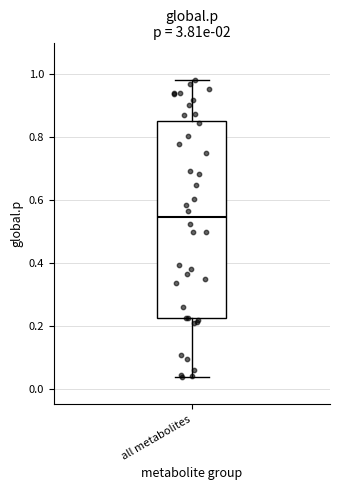

Where does the lower whisker of the box for all metabolites end on the y-axis? The values are not printed on the chart, so give them approximately, as read against the axis.

0.04